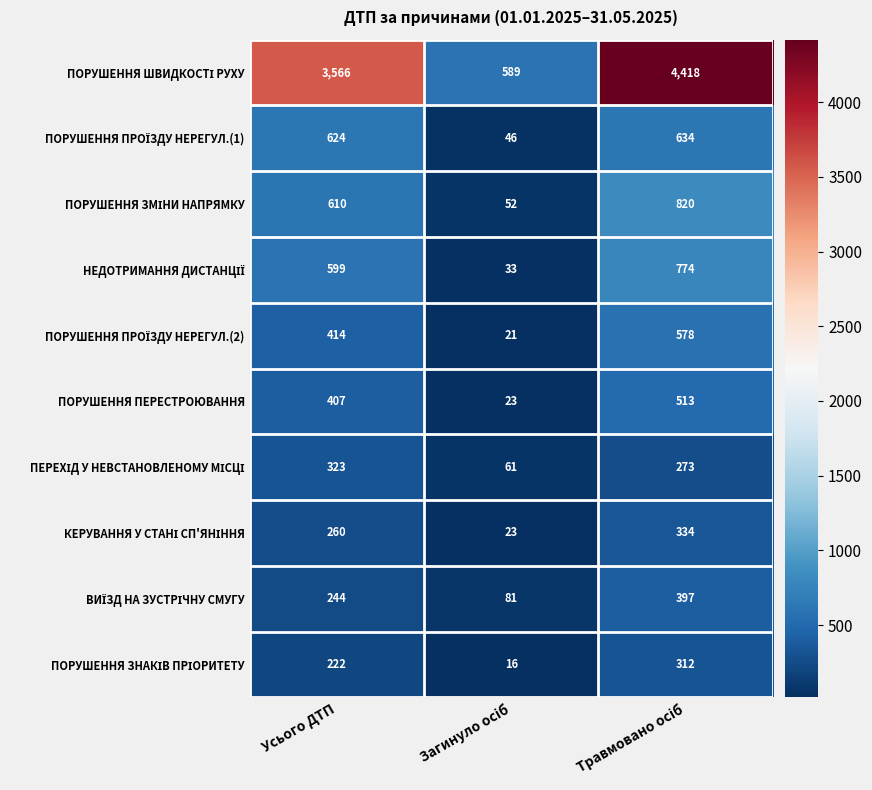

What is the maximum value shown in the chart?

4418